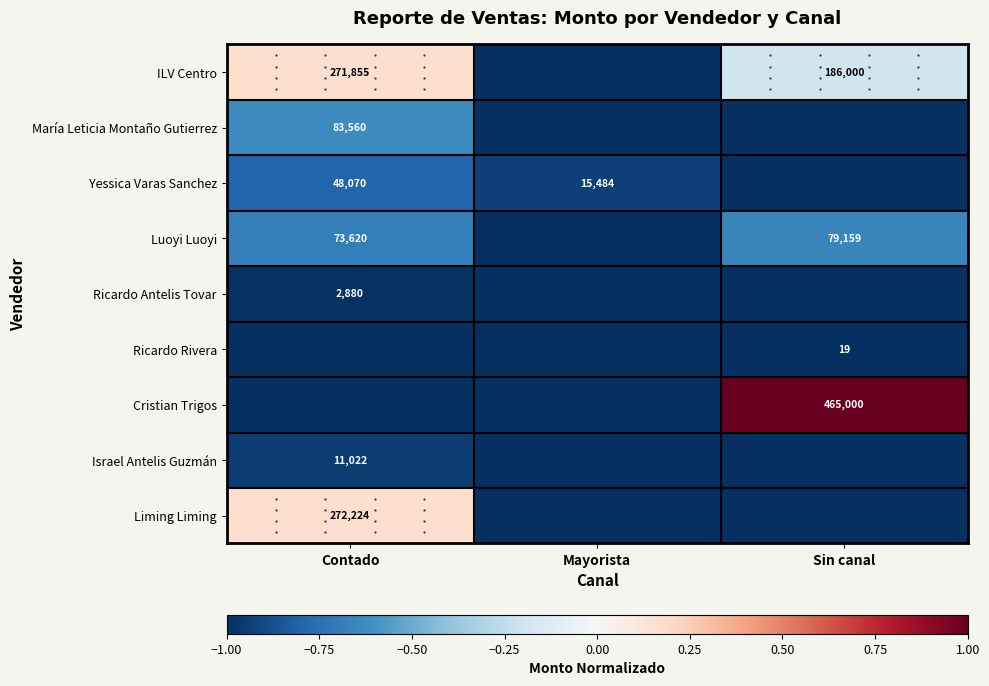

True or false: Ricardo Antelis Tovar has a value of 2880 at Contado.

True